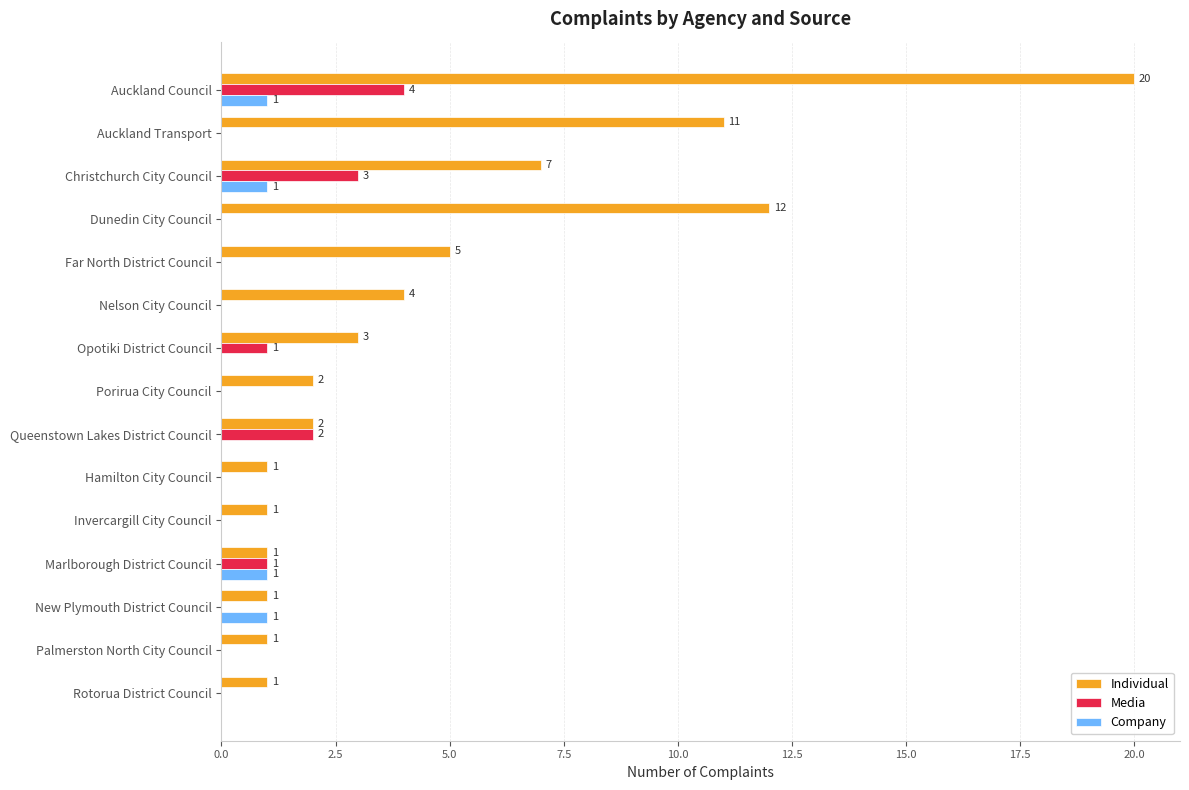

Between Auckland Transport and Palmerston North City Council, which series saw the biggest shift?

Individual